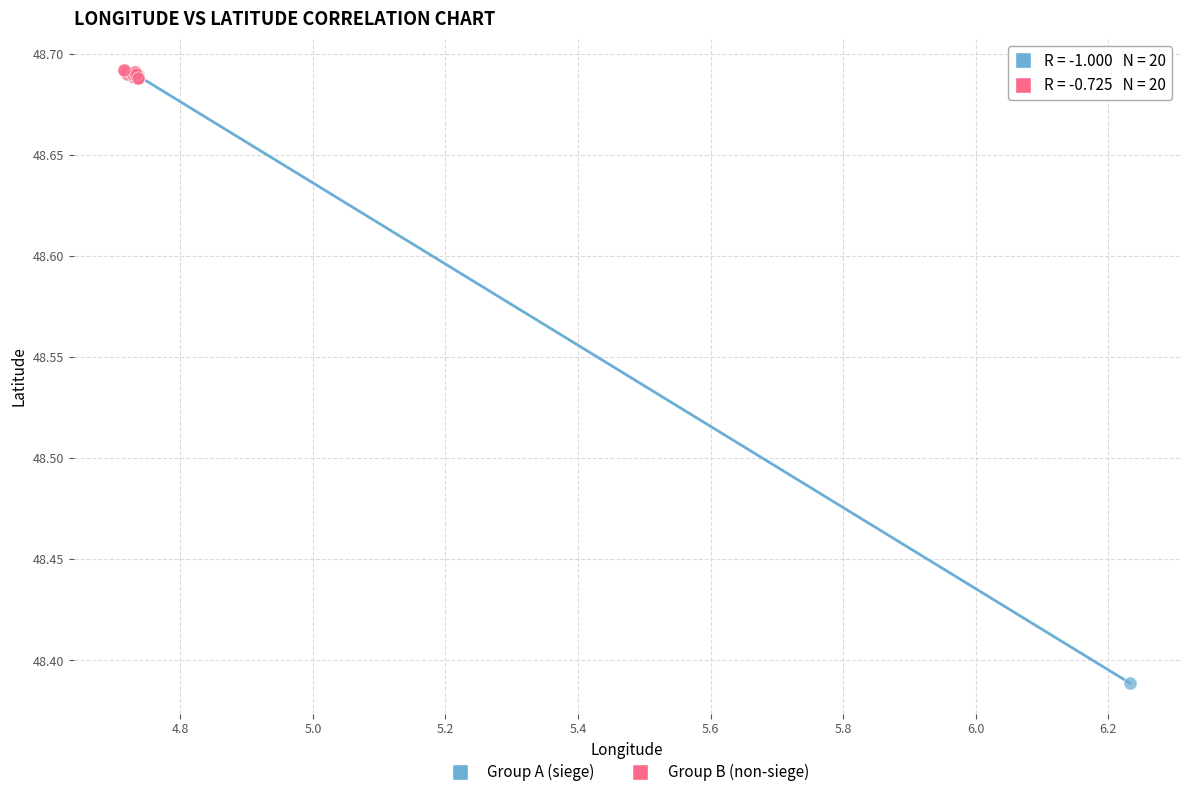

Which series has the widest spread of Y values?

Group A (siege)